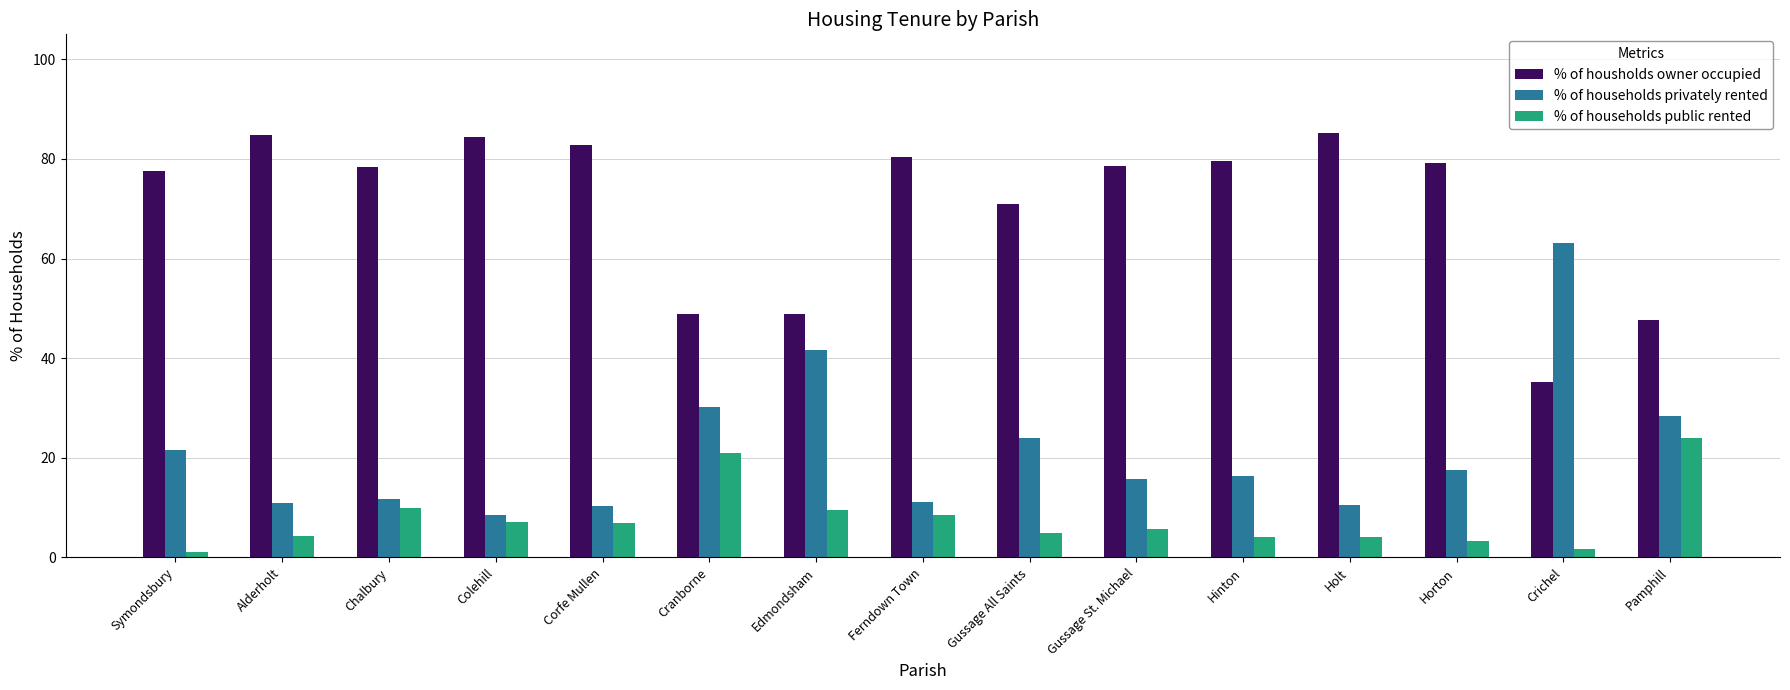

What is the minimum value for % of households privately rented?

8.5